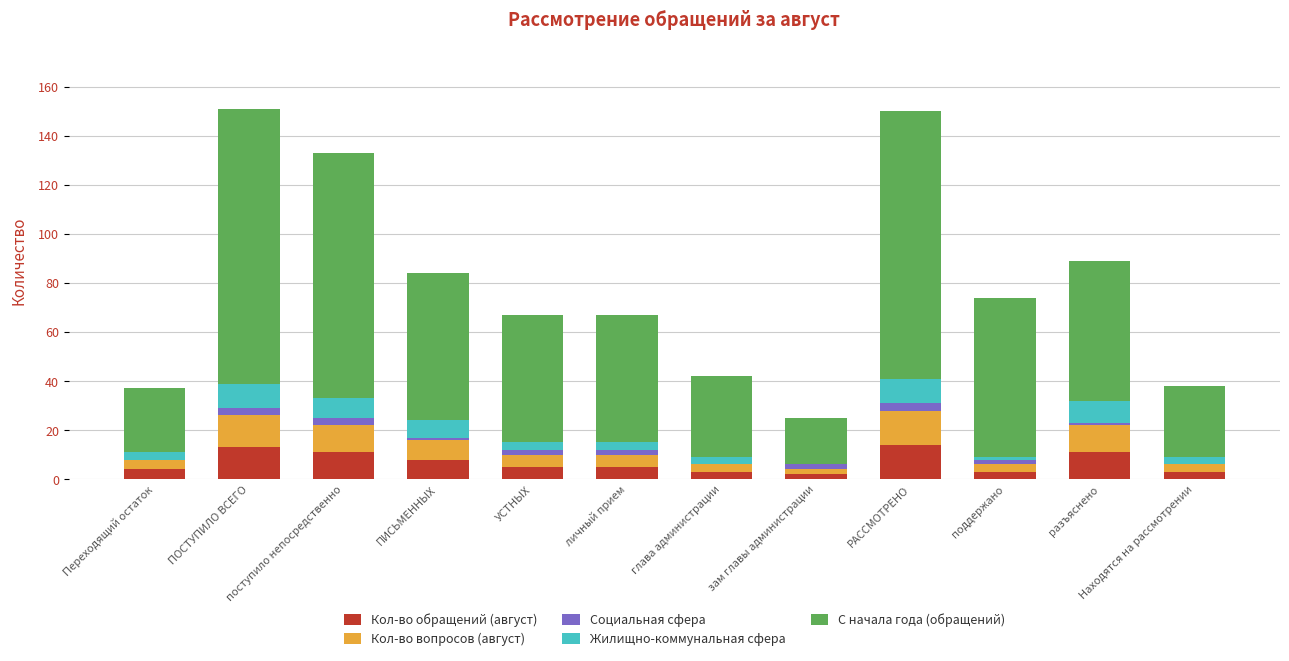

What are all the series names shown in the legend?

Кол-во обращений (август), Кол-во вопросов (август), Социальная сфера, Жилищно-коммунальная сфера, С начала года (обращений)